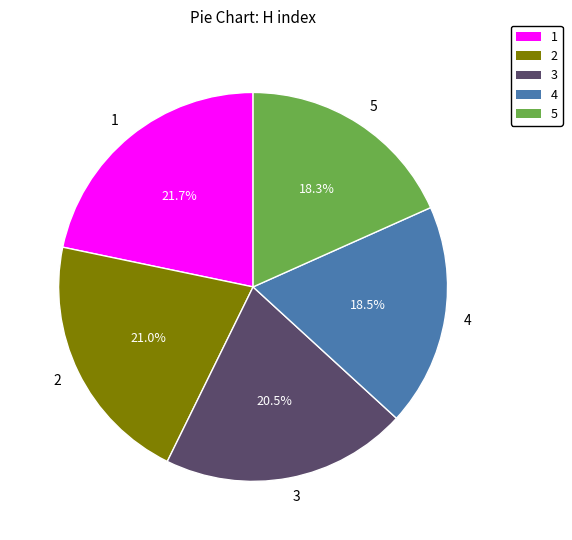

True or false: 2 accounts for 21% of the total.

True